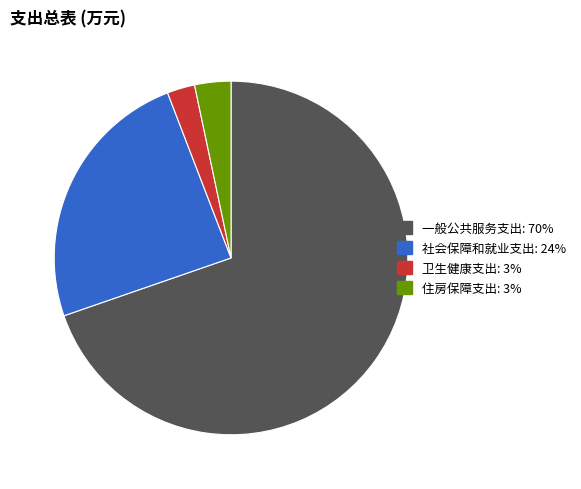

Do 卫生健康支出 and 一般公共服务支出 together represent more than half of the pie?

Yes